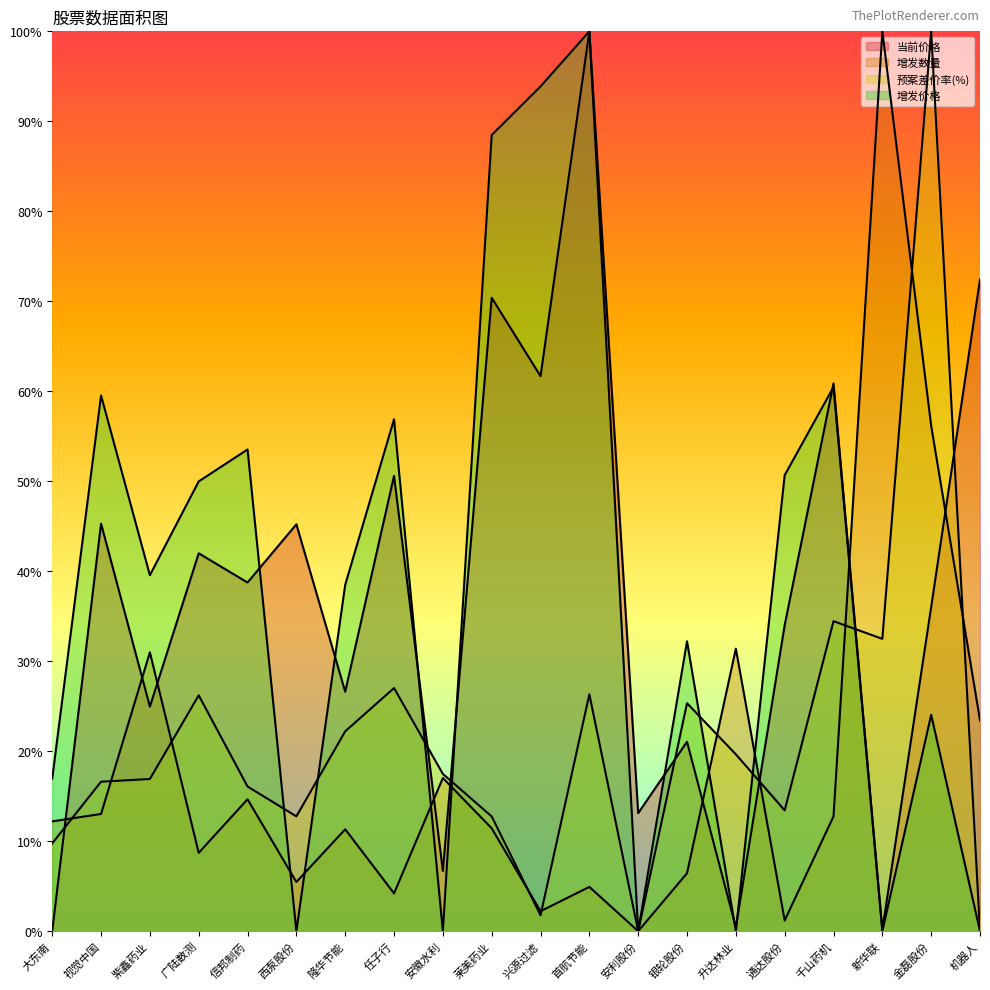

The value of 当前价格 at 莱美药业 is 70.4. True or false?

True